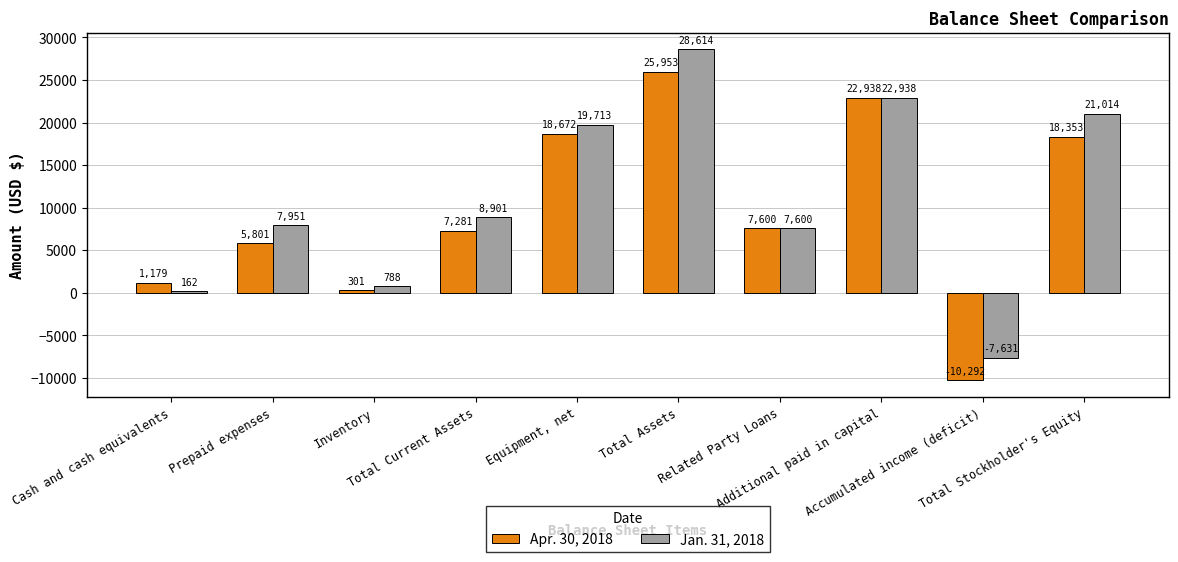

What is the label of the 2nd bar from the right?

Accumulated income (deficit)